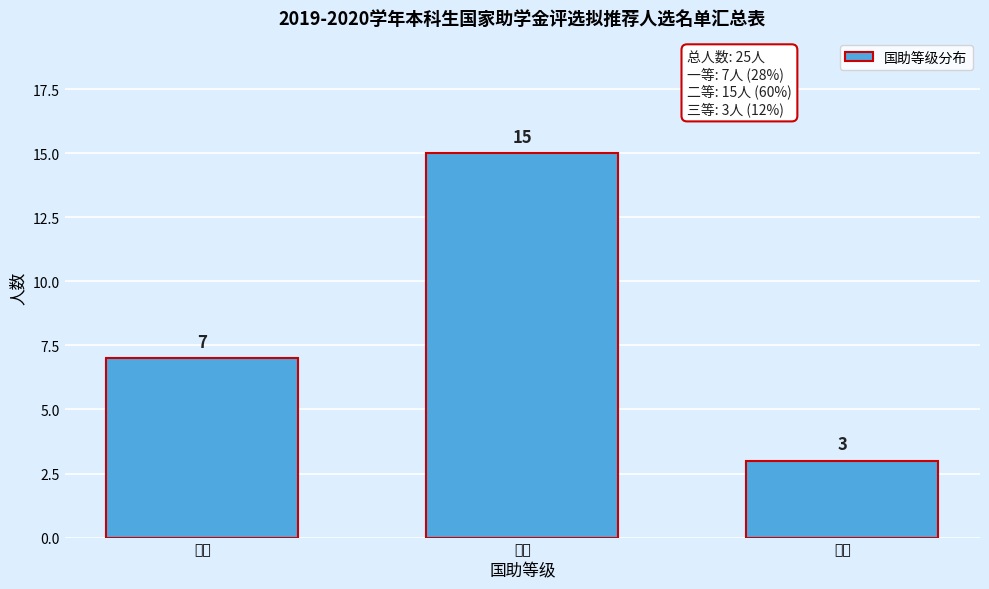

Reading left to right, transcribe all the data shown in this chart.

7	15	3